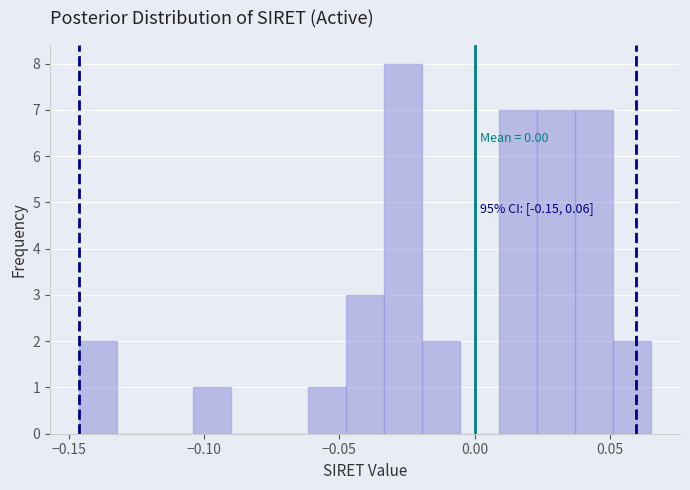

Read against the x-axis, roughly where is the centre of the tallest bar?

-0.025